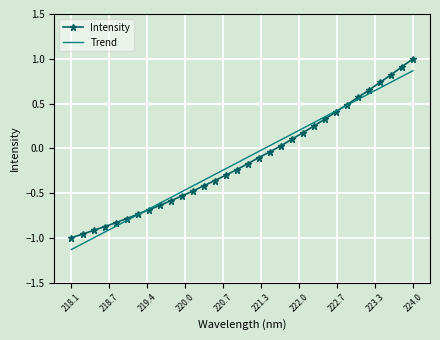

What is the greatest value displayed?

1.0